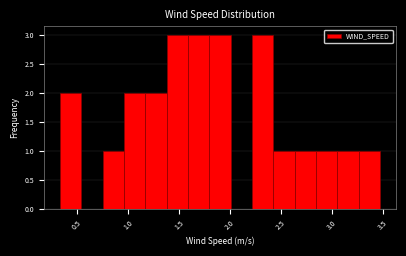

Reading left to right, transcribe this chart: for each bar, give the range it covers on the x-axis and its height. Neither the bar edges nor the heights are printed on the chart, so give them approximately, as read against the axes.

0.35 to 0.55: 2
0.55 to 0.75: 0
0.75 to 0.95: 1
0.95 to 1.15: 2
1.15 to 1.40: 2
1.40 to 1.60: 3
1.60 to 1.80: 3
1.80 to 2.00: 3
2.00 to 2.20: 0
2.20 to 2.45: 3
2.45 to 2.65: 1
2.65 to 2.85: 1
2.85 to 3.05: 1
3.05 to 3.25: 1
3.25 to 3.45: 1